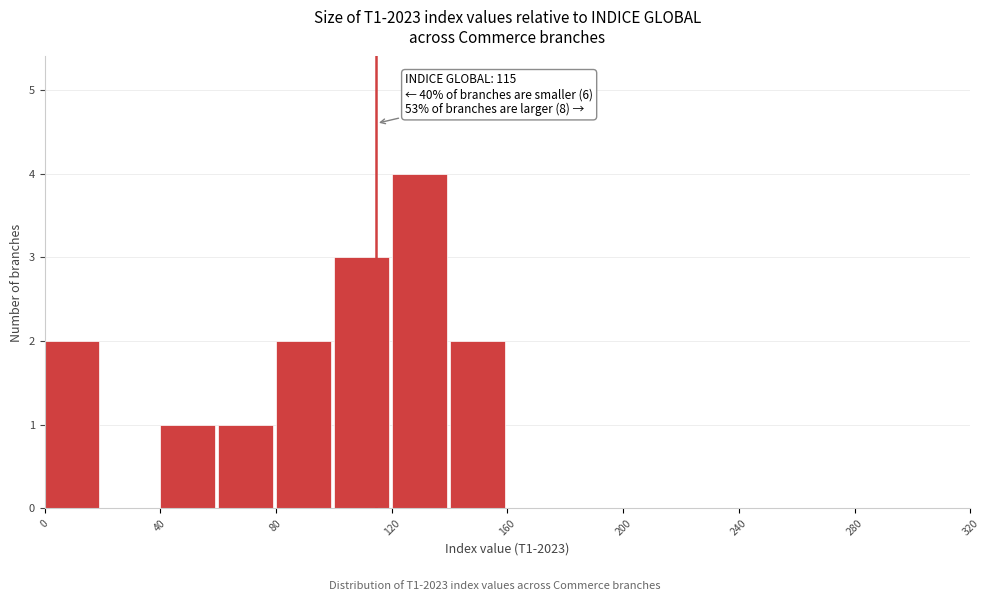

Which range on the x-axis has the tallest bar?

120 to 140